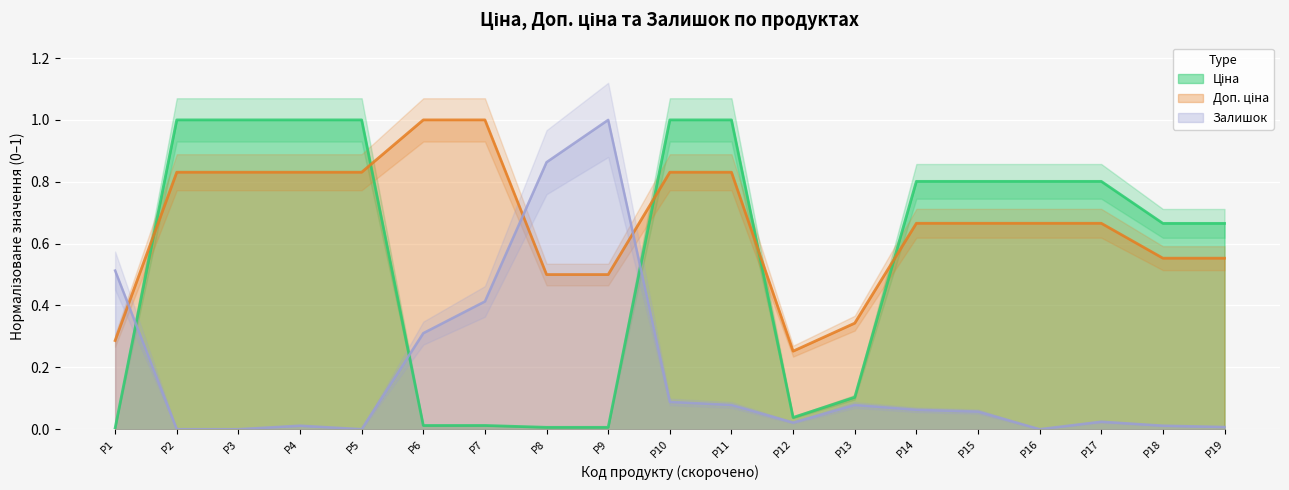

What is the highest value of the Залишок series?

1.0